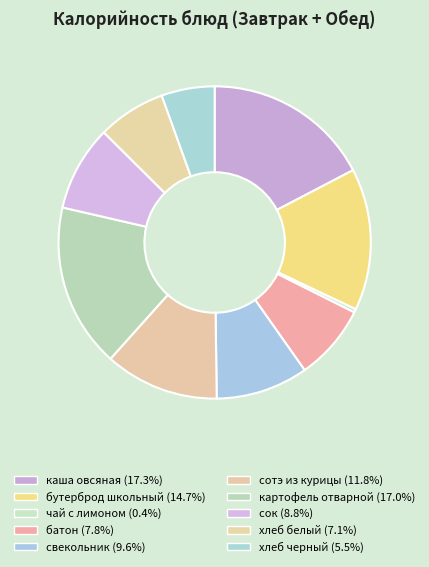

How many segments does this pie chart have?

10